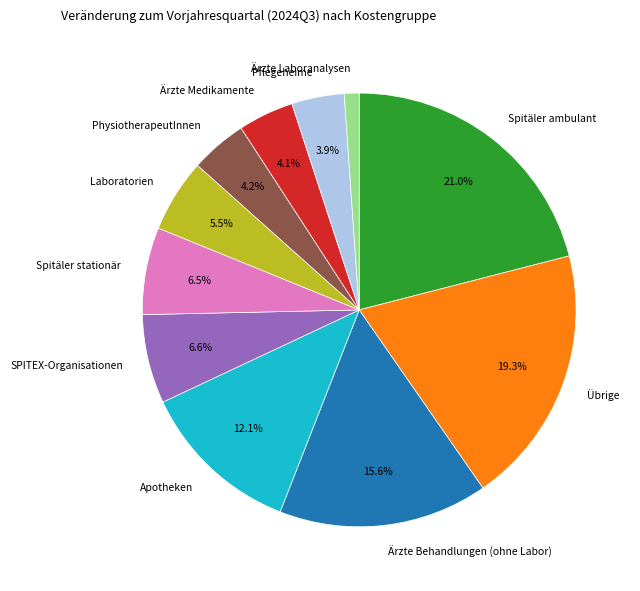

What is the ratio of the value at Spitäler stationär to the value at Apotheken?

0.5